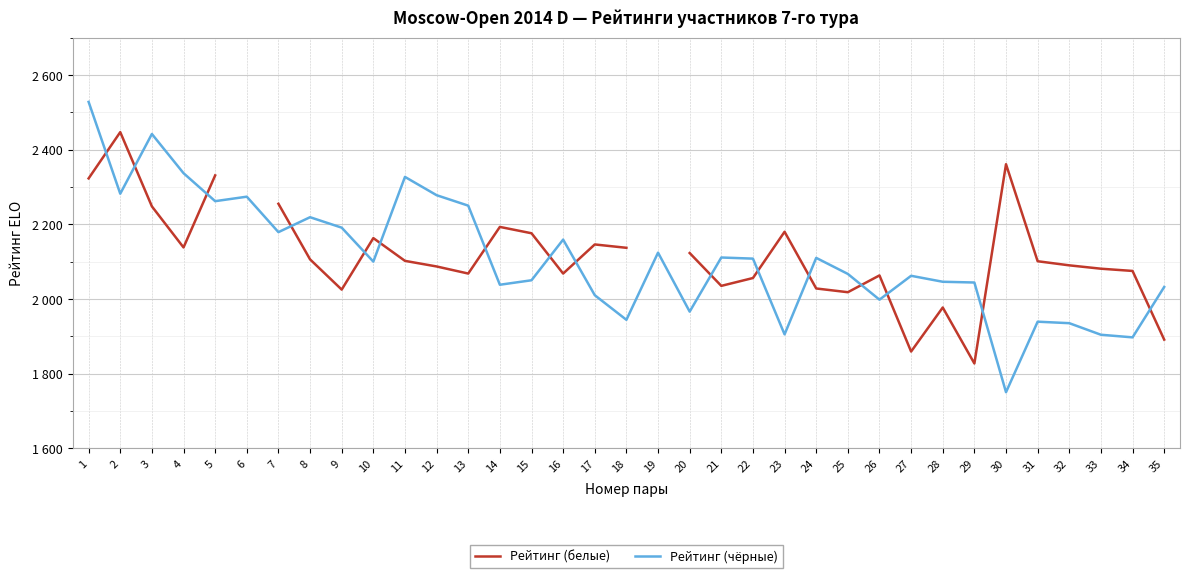

What is the lowest value of the Рейтинг (белые) series?

1827.0